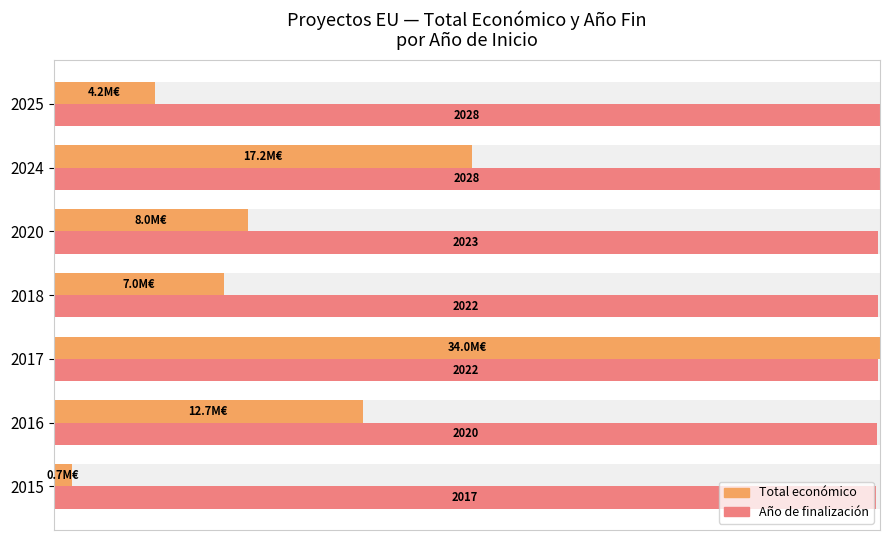

What are all the series names shown in the legend?

Total económico, Año de finalización